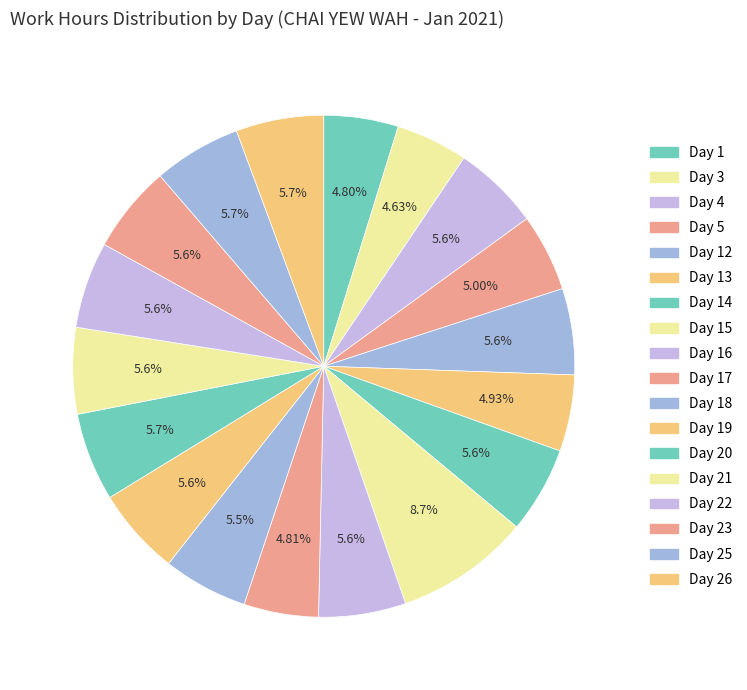

Count the number of slices in the pie.

18